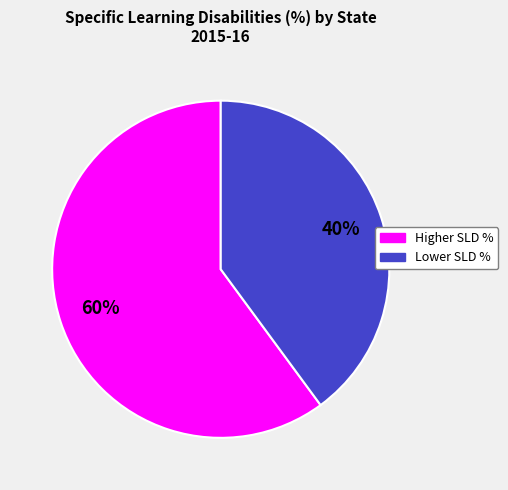

Does any single category account for the majority?

Yes